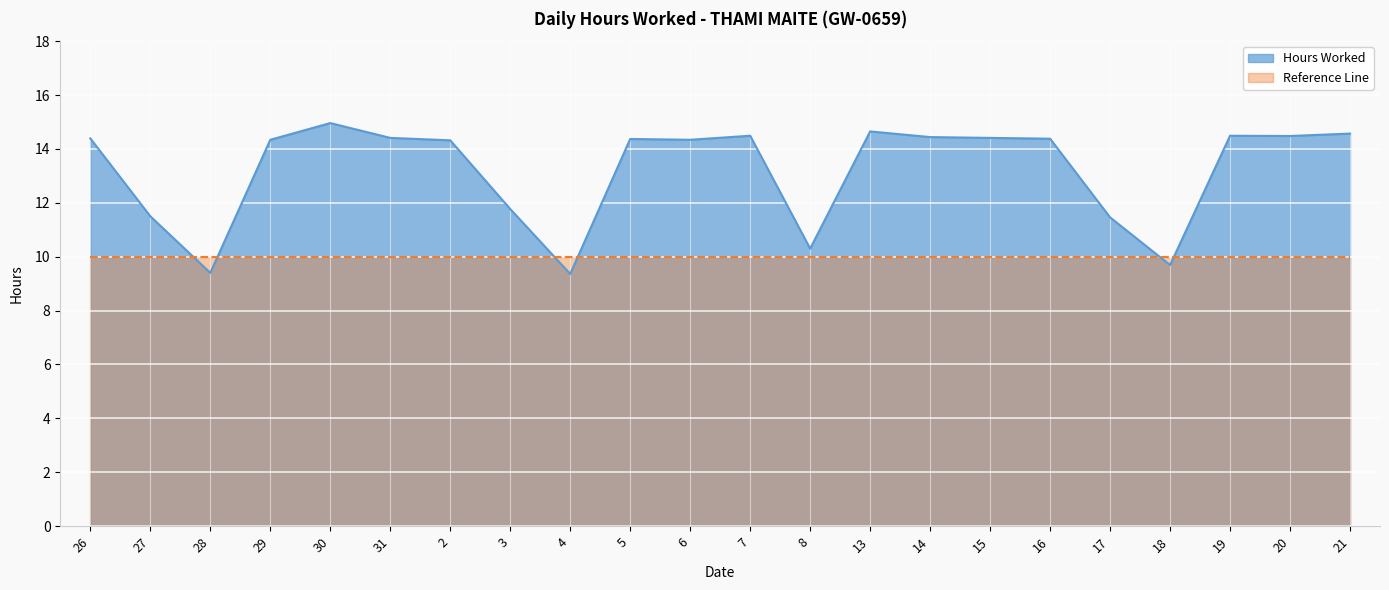

Reading right to left, extract all data points from this chart.

21=14.6	20=14.5	19=14.5	18=9.7	17=11.5	16=14.4	15=14.4	14=14.4	13=14.7	8=10.3	7=14.5	6=14.3	5=14.4	4=9.4	3=11.8	2=14.3	31=14.4	30=15.0	29=14.3	28=9.4	27=11.5	26=14.4